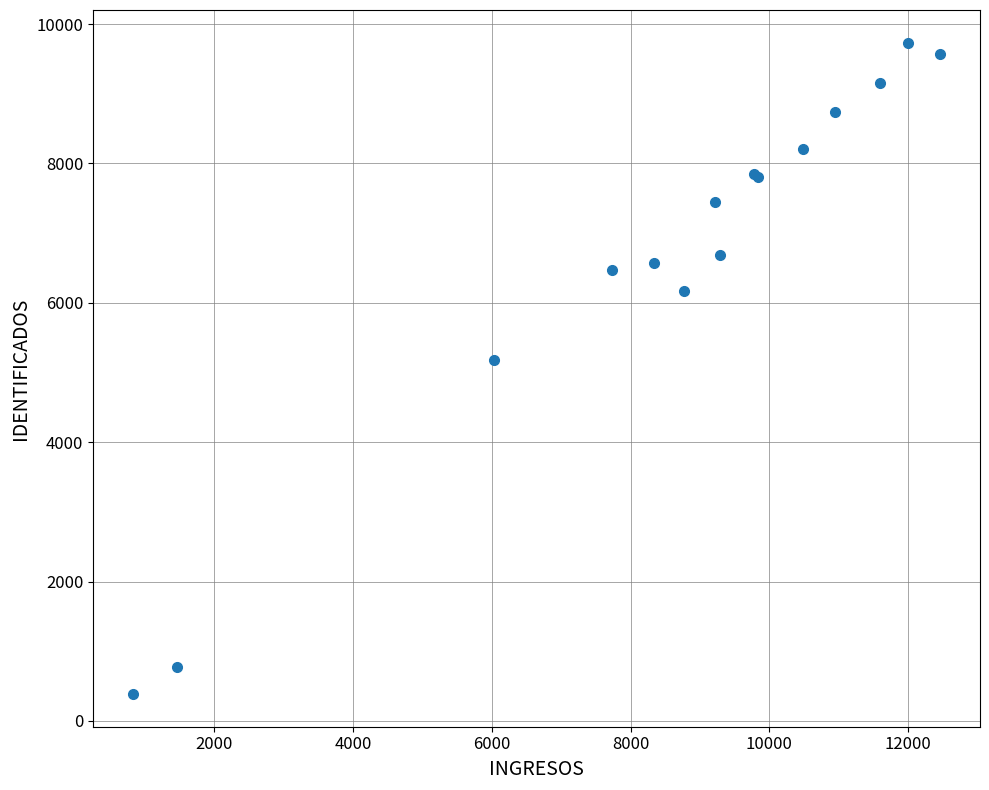

What Y value in the scatter plot is closest to 5059?

5176